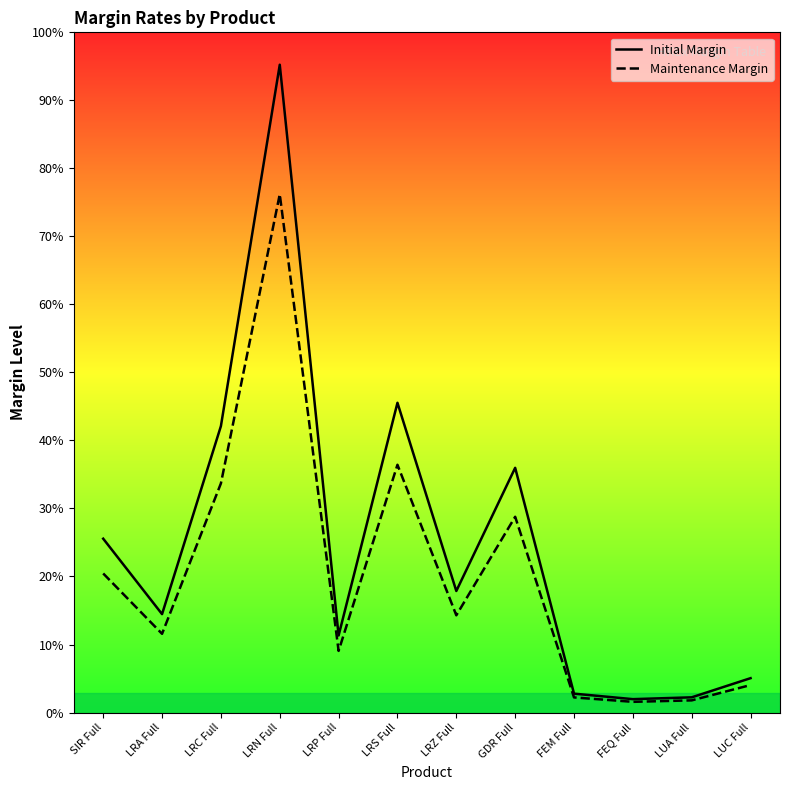

What are all the series names shown in the legend?

Initial Margin, Maintenance Margin